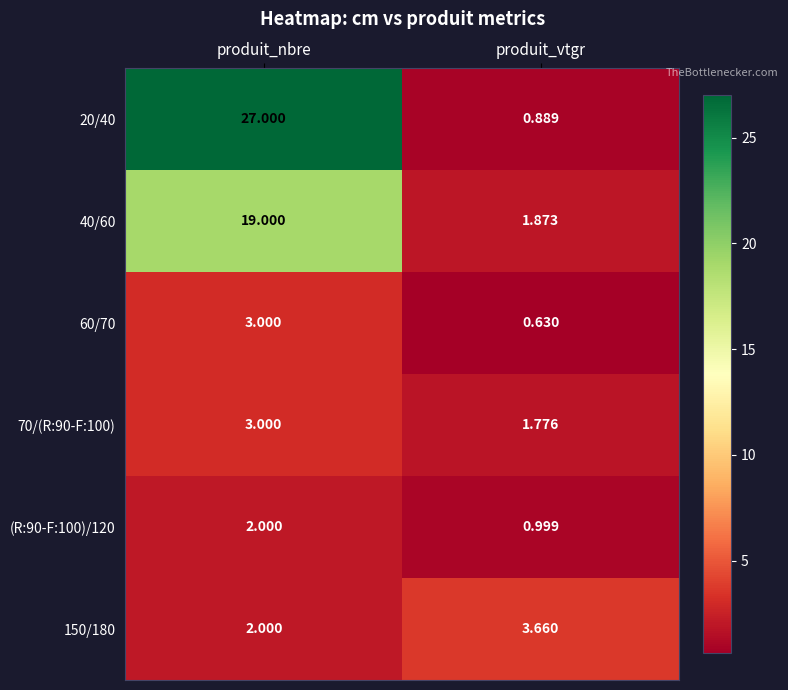

What is the greatest value displayed?

27.0